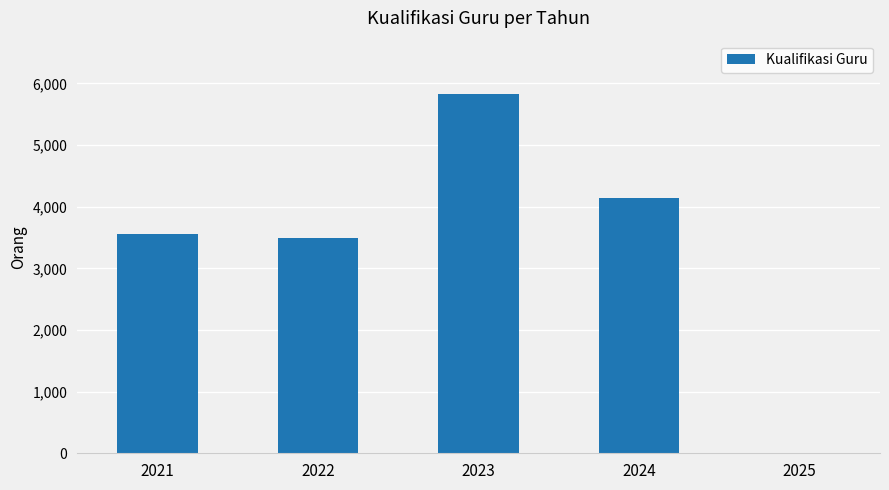

The chart shows a value of 5821 at 2023. True or false?

True